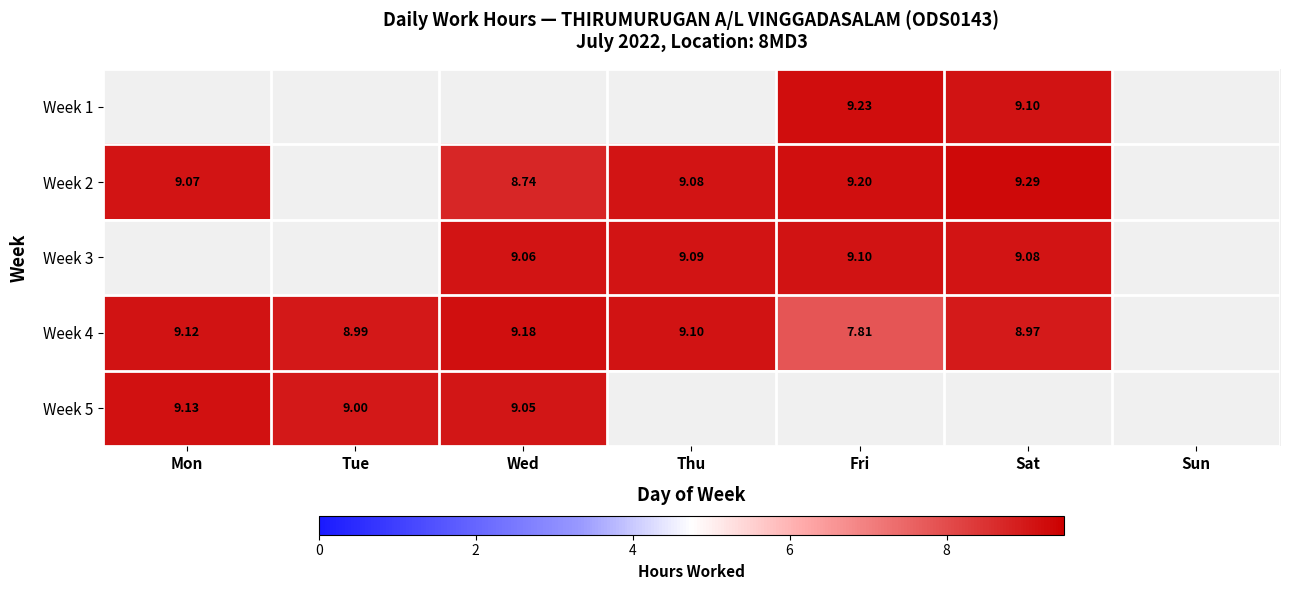

Rank the categories by Week 4 value from highest to lowest.

Wed, Mon, Thu, Tue, Sat, Sun, Fri